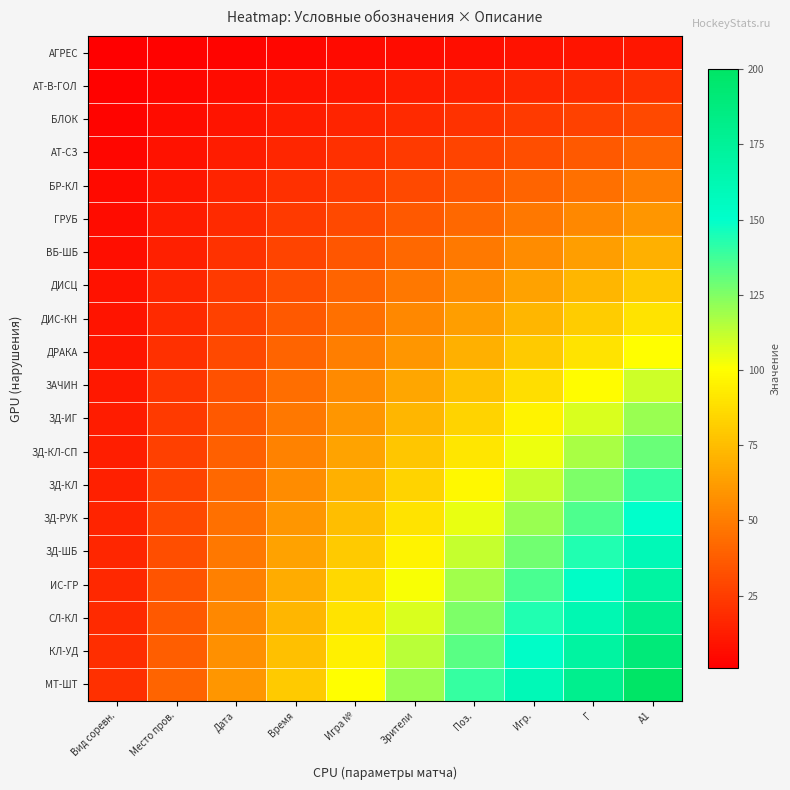

At А1, list the series in order from largest to smallest.

МТ-ШТ, КЛ-УД, СЛ-КЛ, ИС-ГР, ЗД-ШБ, ЗД-РУК, ЗД-КЛ, ЗД-КЛ-СП, ЗД-ИГ, ЗАЧИН, ДРАКА, ДИС-КН, ДИСЦ, ВБ-ШБ, ГРУБ, БР-КЛ, АТ-СЗ, БЛОК, АТ-В-ГОЛ, АГРЕС